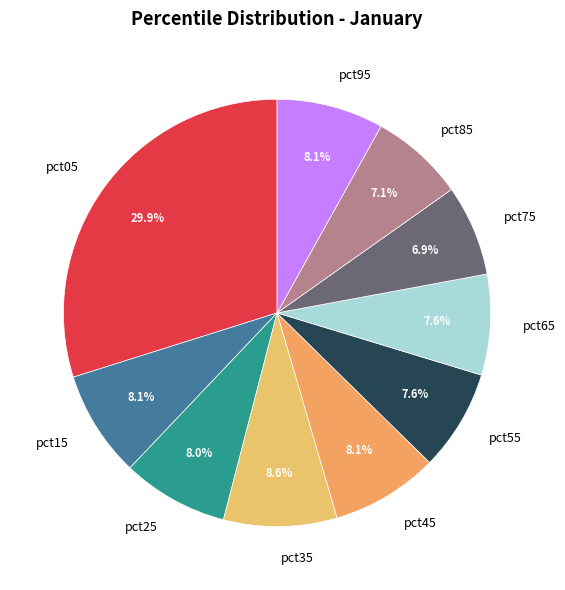

The pct15 slice represents 8% of the pie. True or false?

True